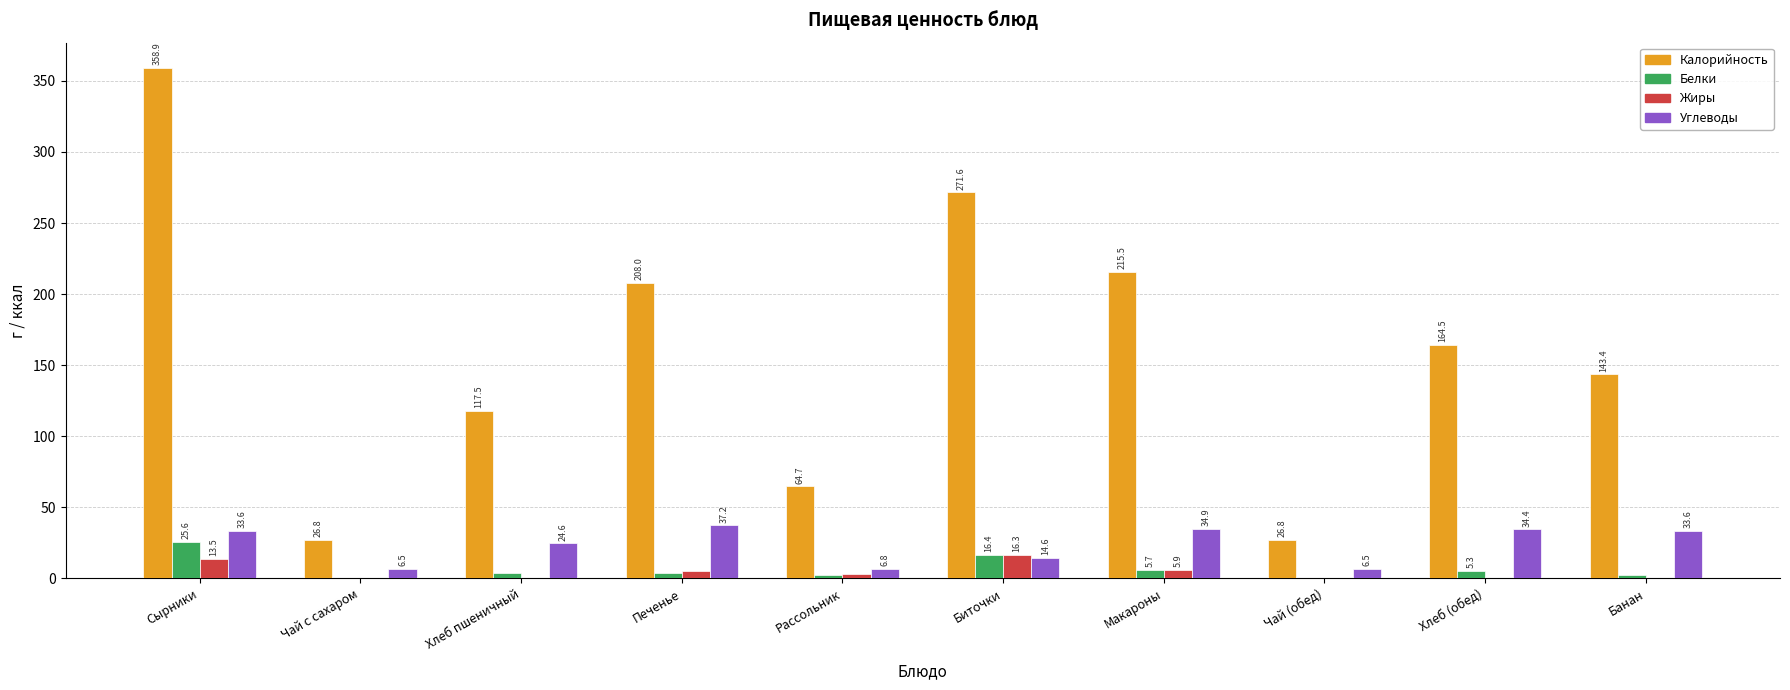

What is the sum of all Калорийность values?

1597.7